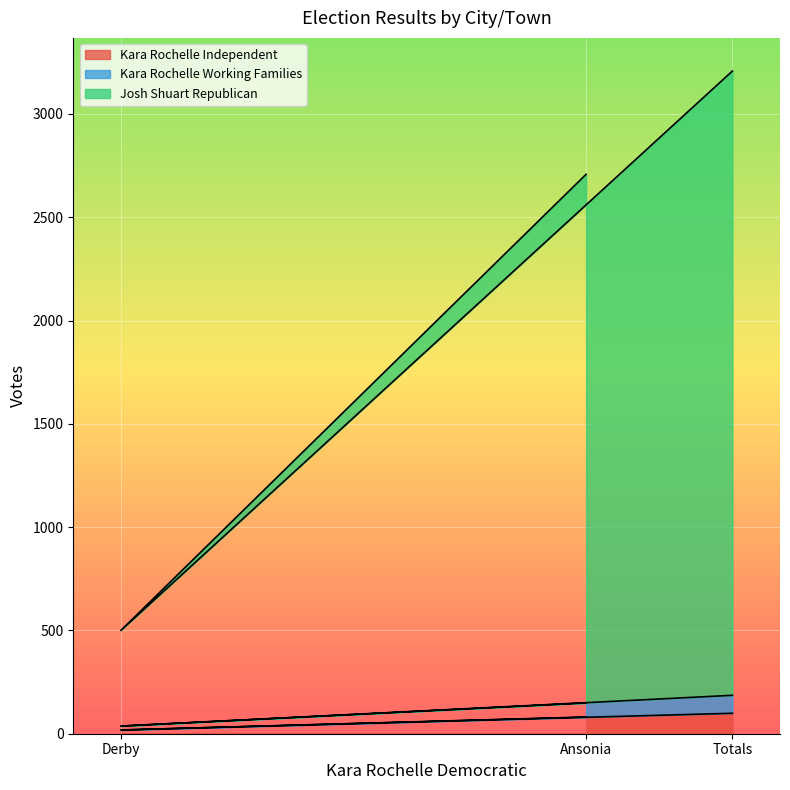

What is the maximum value for Kara Rochelle Independent?

99